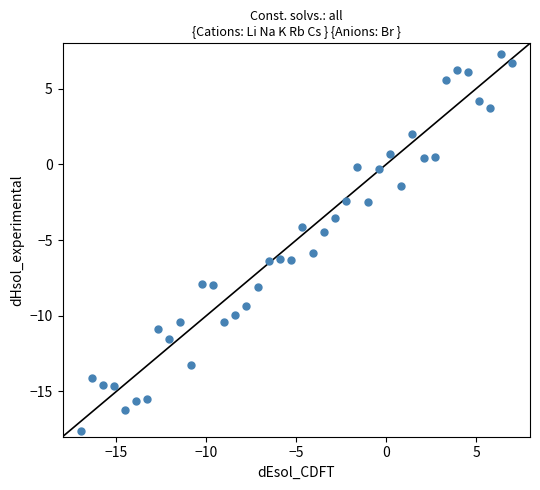

What Y value in the scatter plot is closest to -5?

-4.5